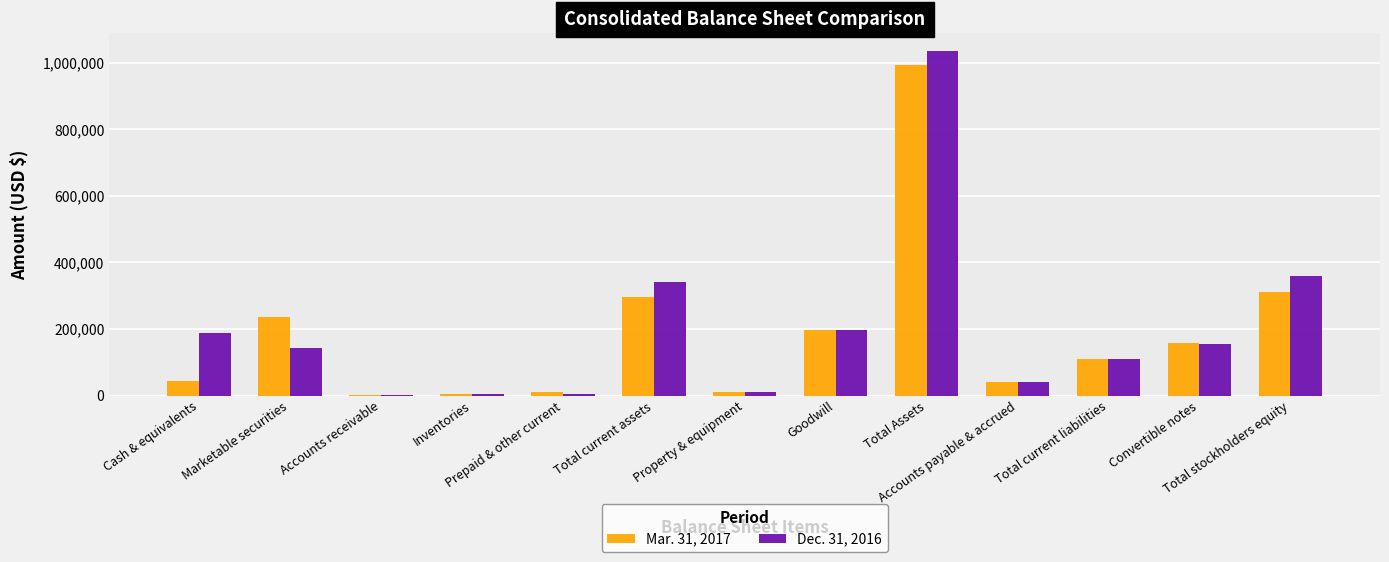

What is the maximum value shown in the chart?

1036845